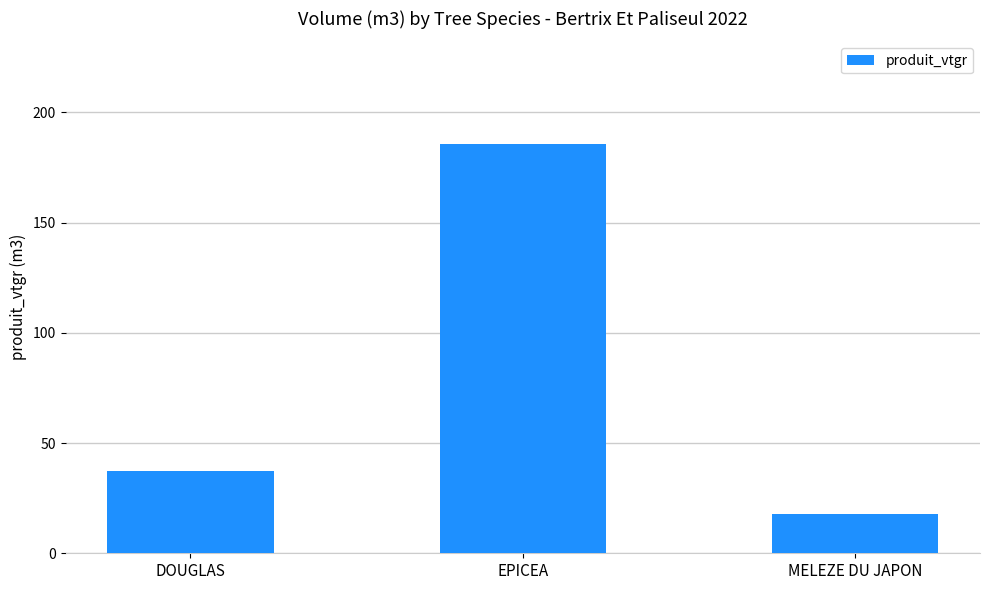

The chart shows a value of 25.4 at MELEZE DU JAPON. True or false?

False